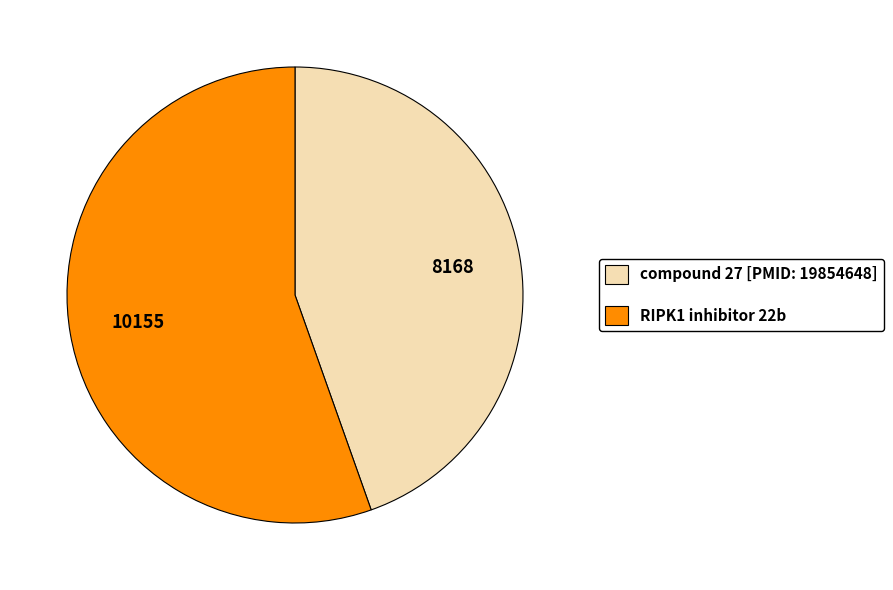

Combined, do compound 27 [PMID: 19854648] and RIPK1 inhibitor 22b account for over 50%?

Yes